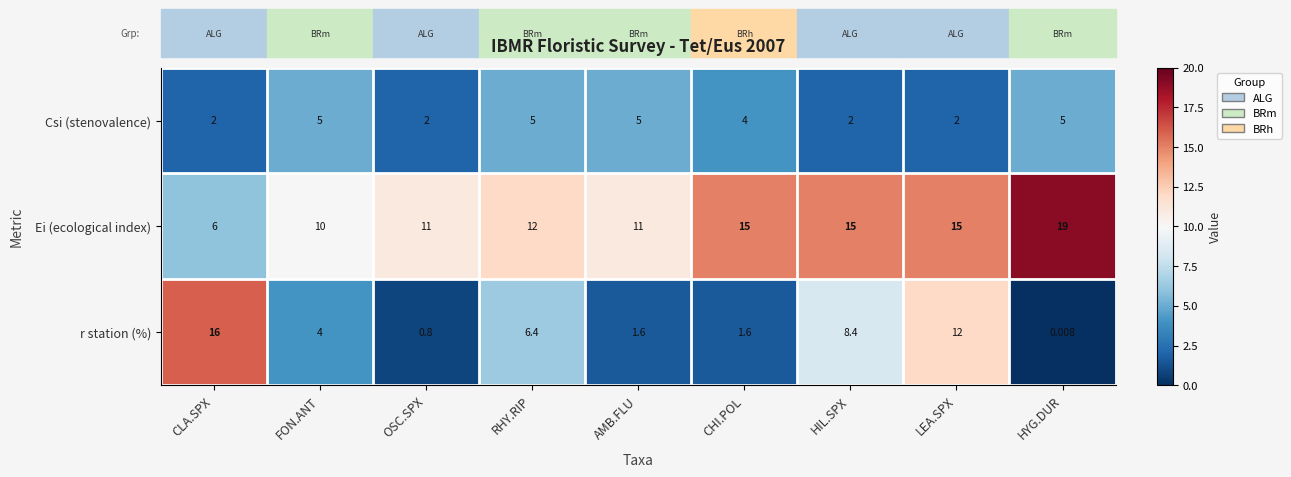

What is the spread (max minus min) of values at CHI.POL?

13.4